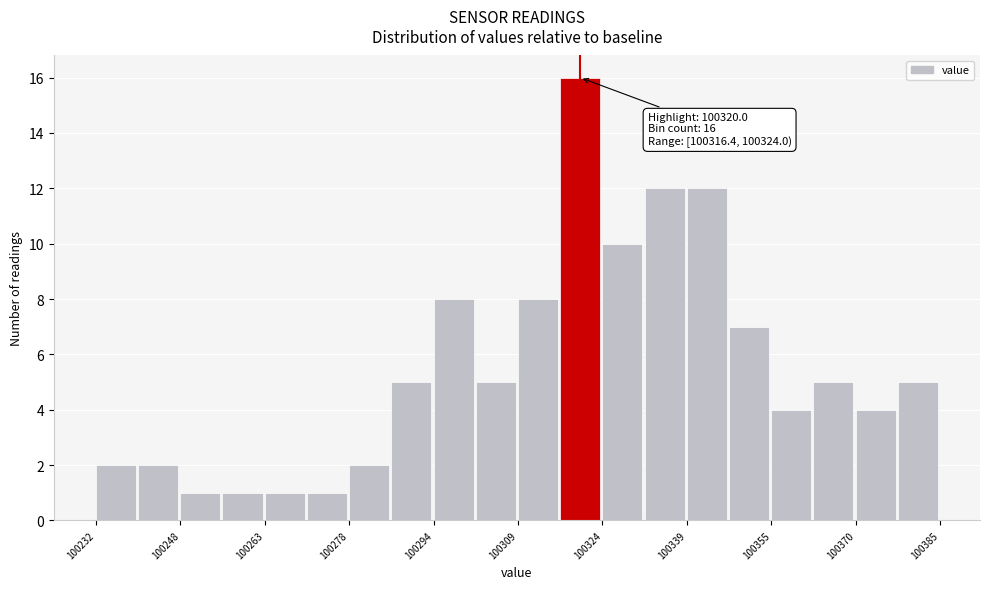

Read against the x-axis, roughly where is the centre of the tallest bar?

100320